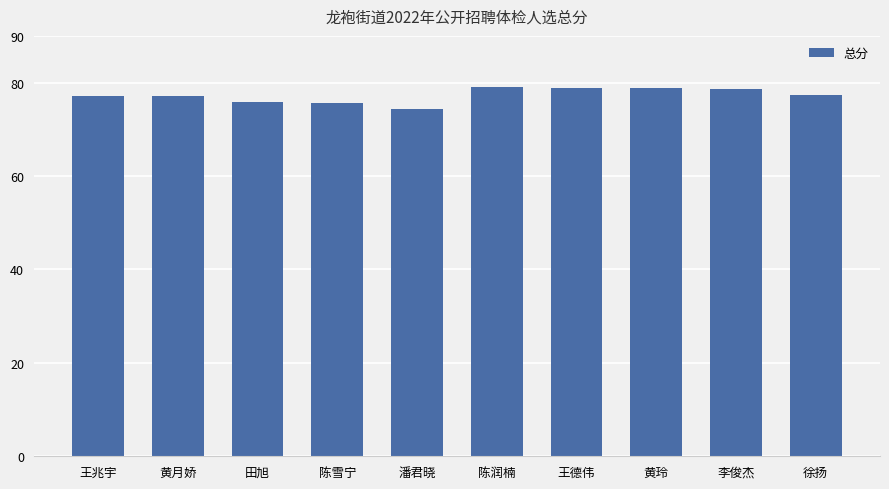

Approximately how many times larger is the value at 田旭 compared to 陈雪宁?

1.0